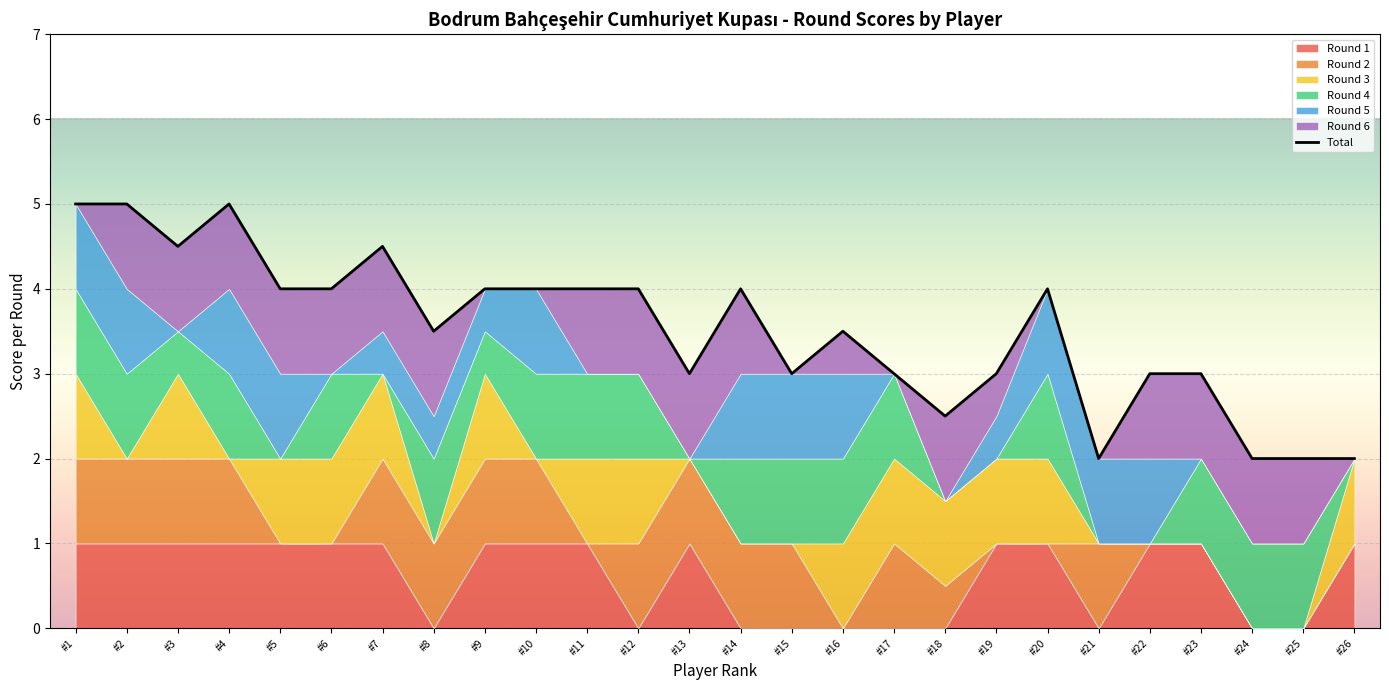

What is the value of the 6th point from the left?

4.0